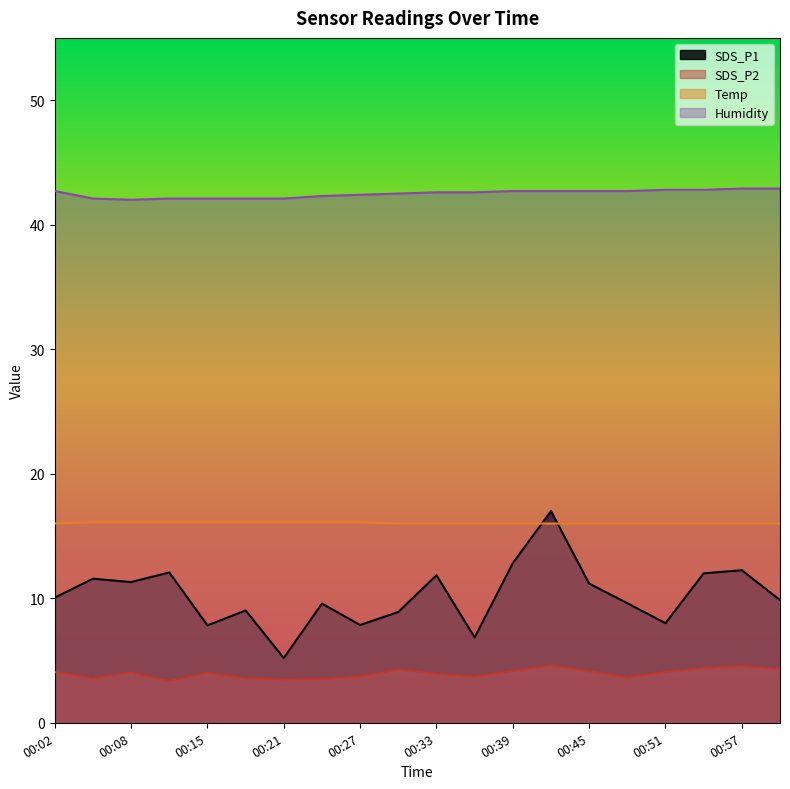

What is the greatest value displayed?

42.9